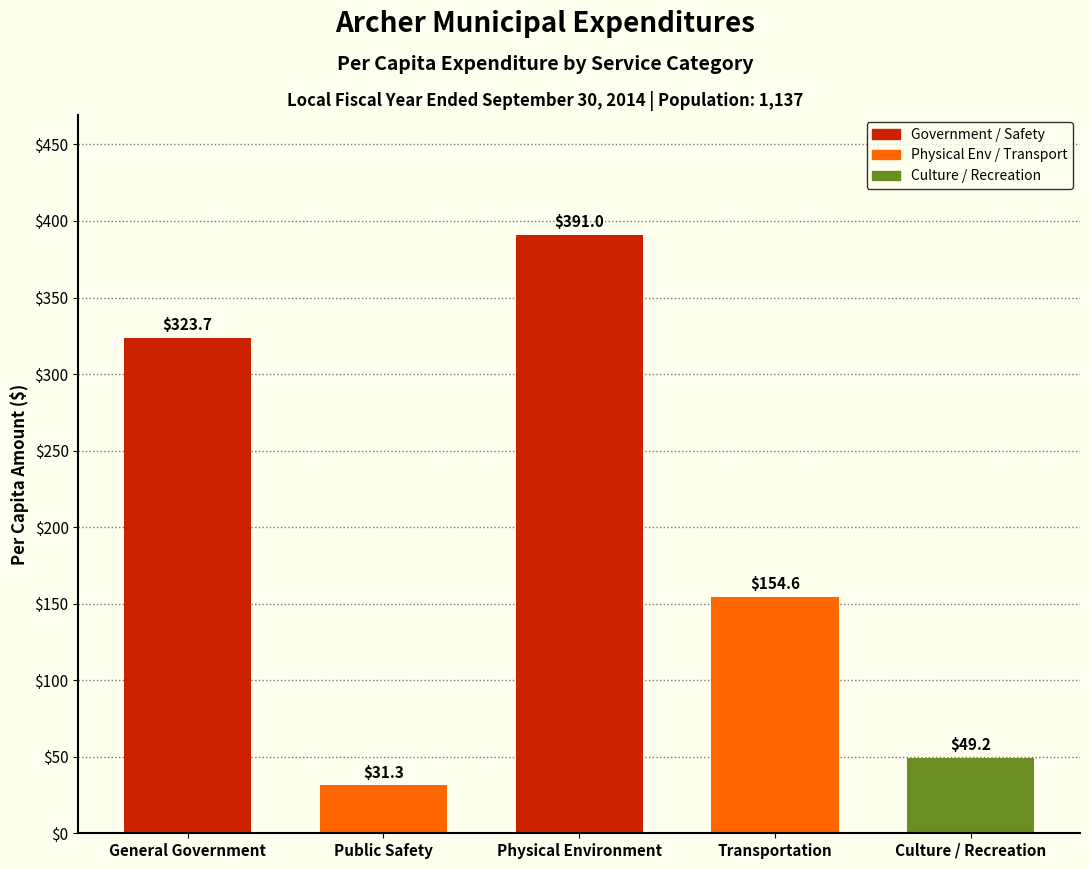

Reading left to right, transcribe all the data shown in this chart.

323.7	31.3	391.0	154.6	49.2